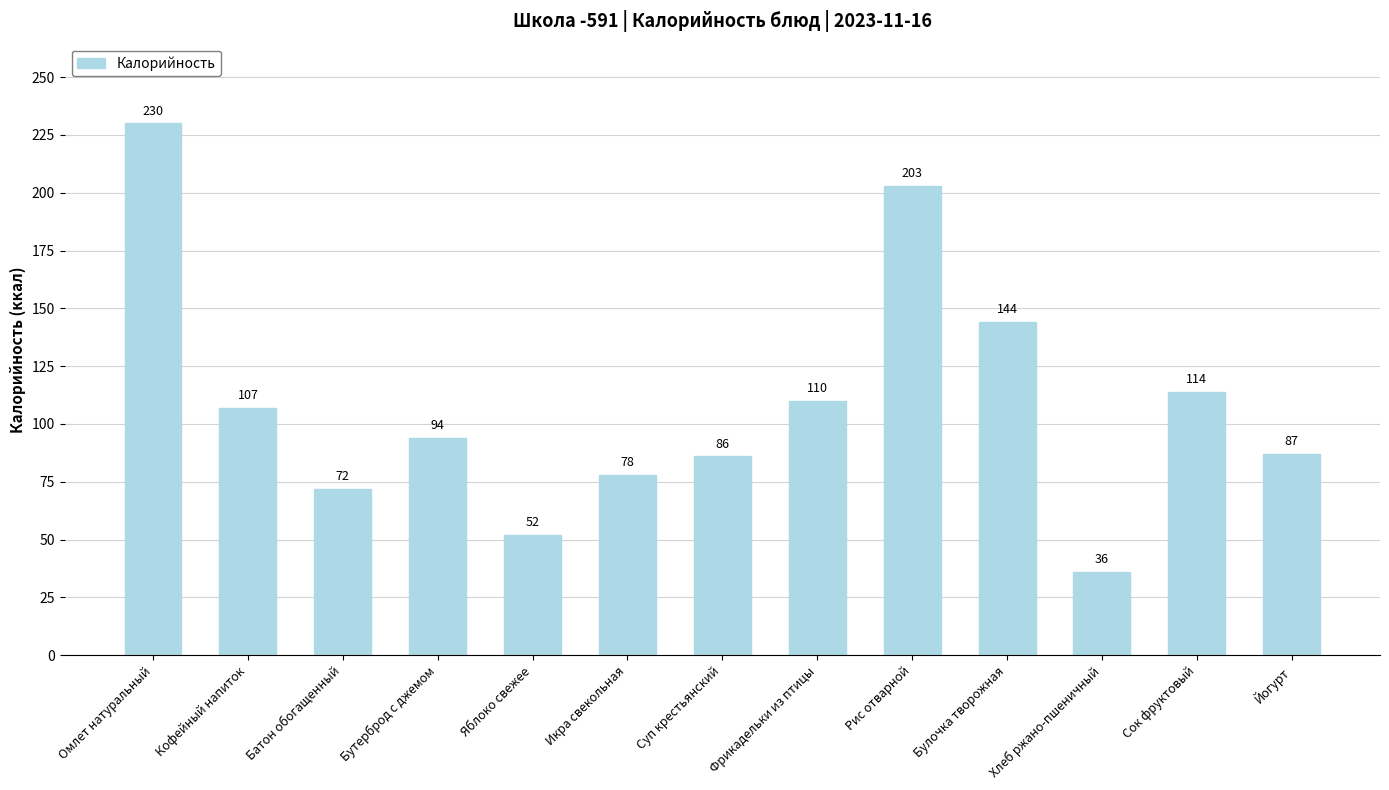

What is the minimum value shown in the chart?

36